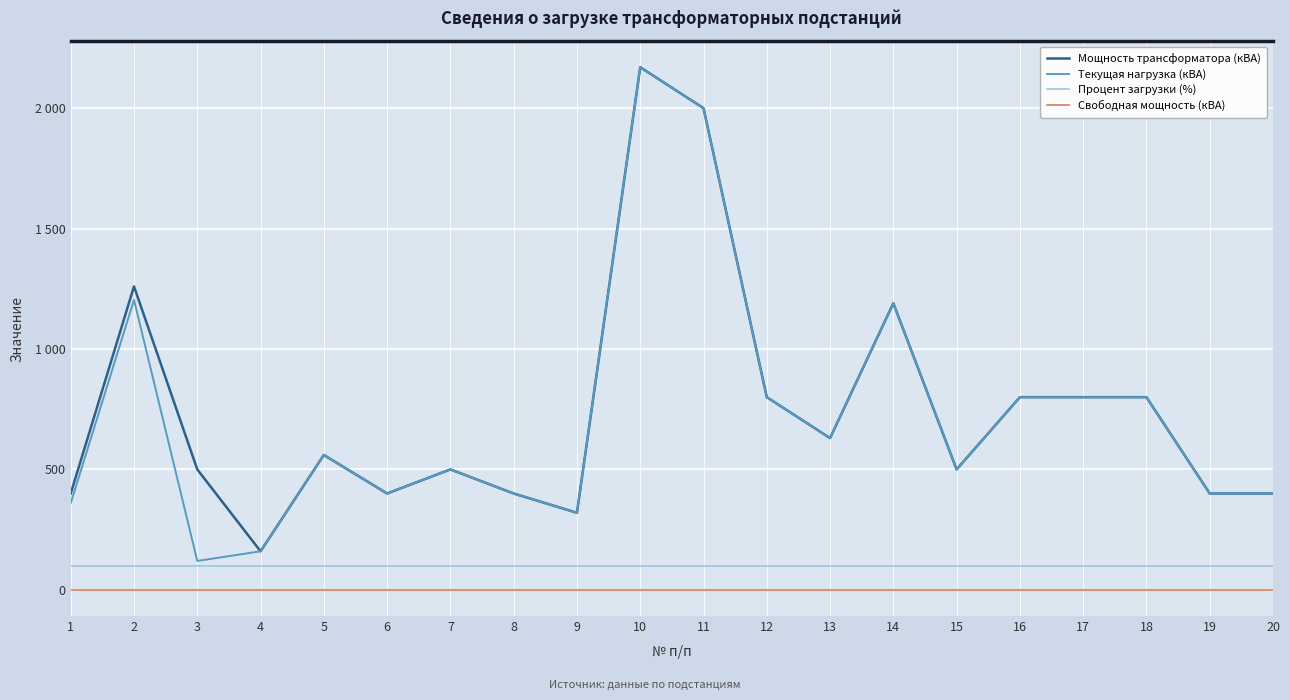

What is the difference between the Текущая нагрузка (кВА) values at 12 and 13?

170